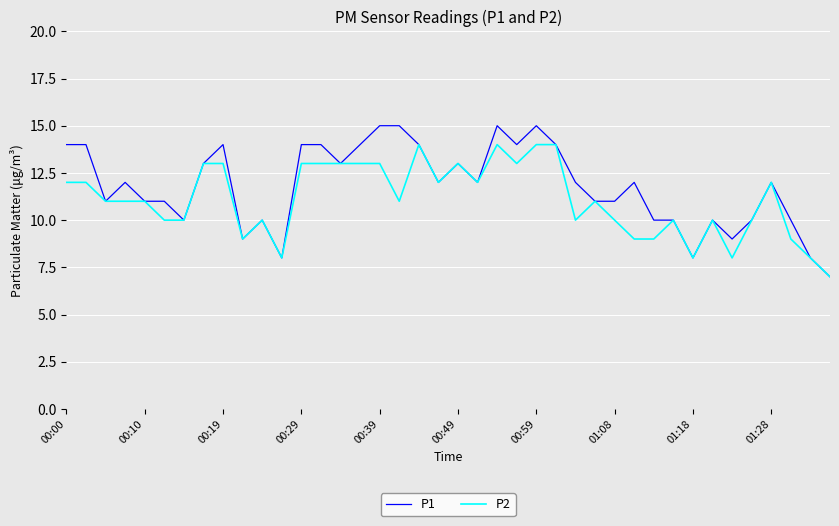

What is the minimum value for P1?

7